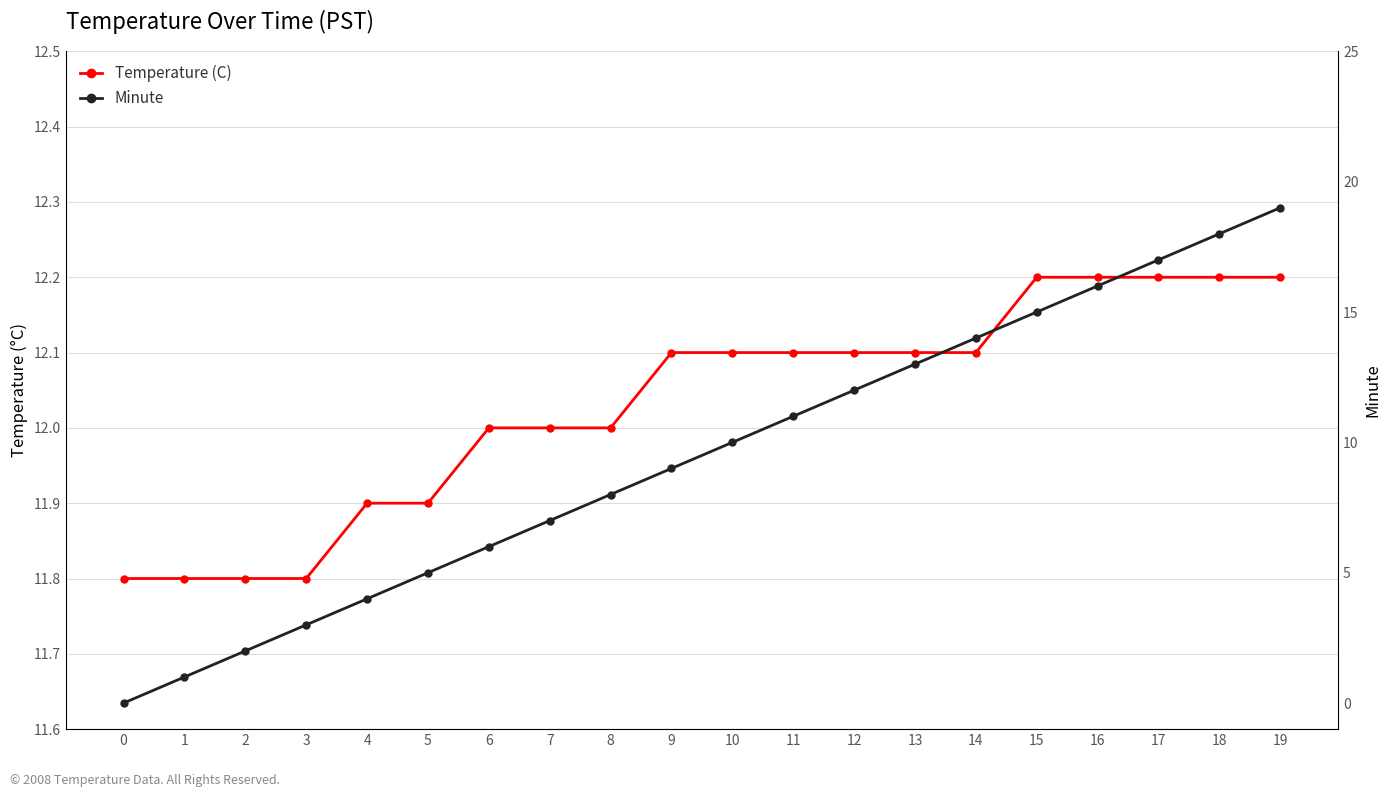

At which category is the sum across all series the highest?

19